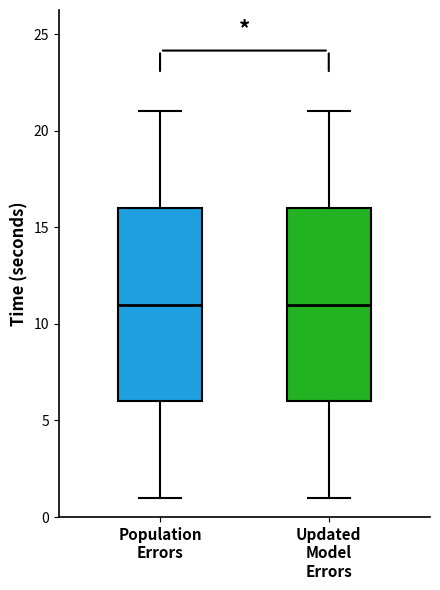

Reading left to right, read every box against the y-axis: the position of its median line, the range the box covers, and the ends of its whiskers. The values are not printed on the chart, so give them approximately, as read against the axis.

Population Errors: median 11, box 6 to 16, whiskers 1 to 21
Updated Model Errors: median 11, box 6 to 16, whiskers 1 to 21